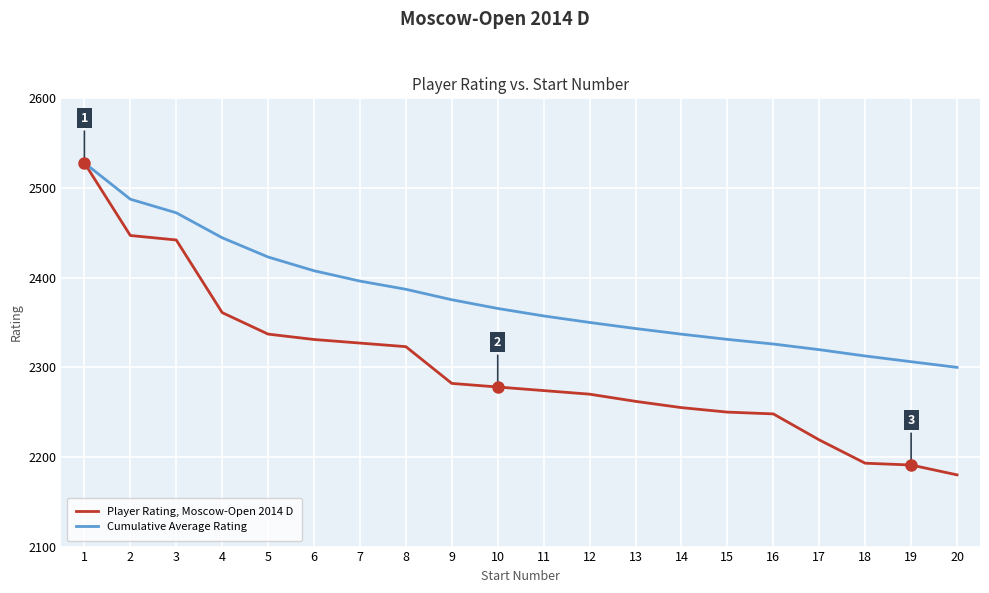

Rank the series by their average value, from highest to lowest.

Cumulative Average Rating, Player Rating, Moscow-Open 2014 D